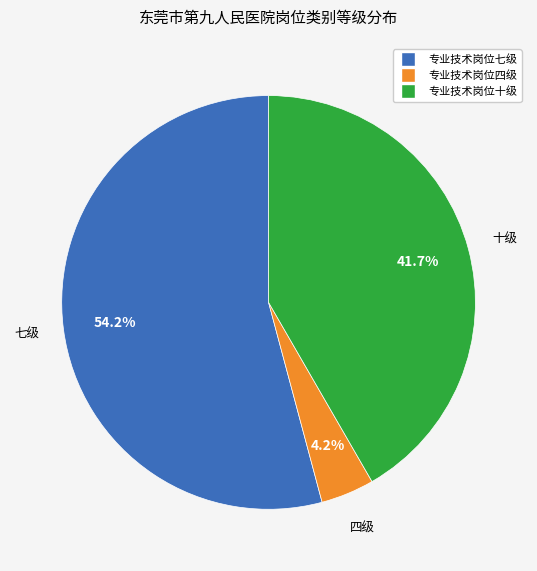

Does 专业技术岗位七级 represent more than half of the total?

Yes